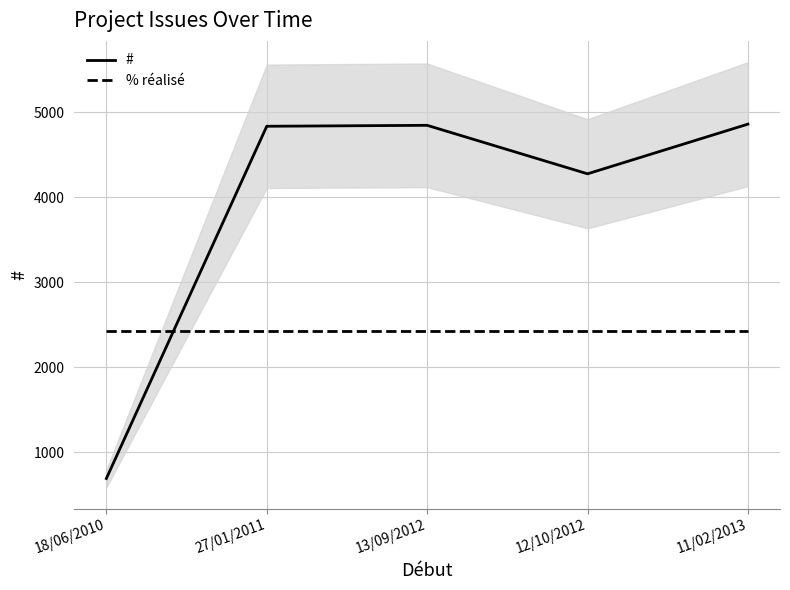

What are all the series names shown in the legend?

#, % réalisé